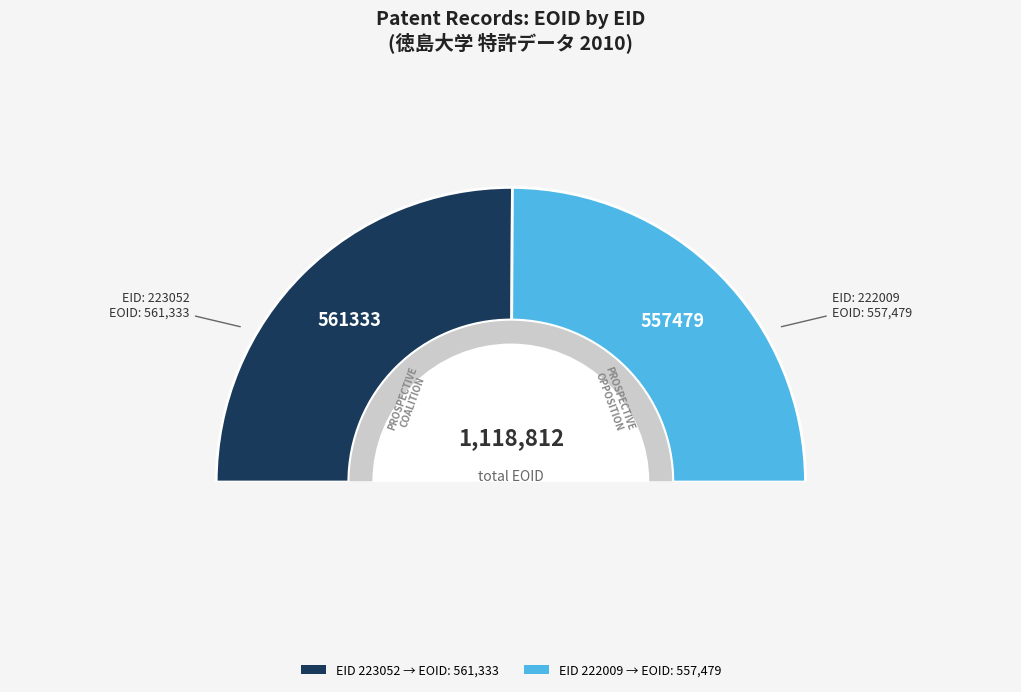

How much of the chart is everything except 223052?

49.8%